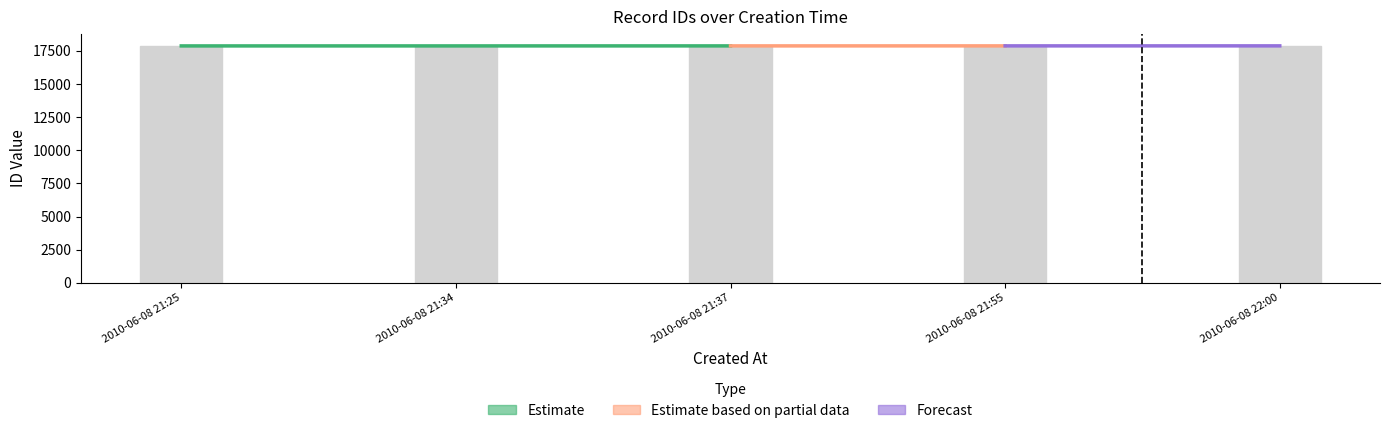

Count the values in the range 17875 to 17877.

3